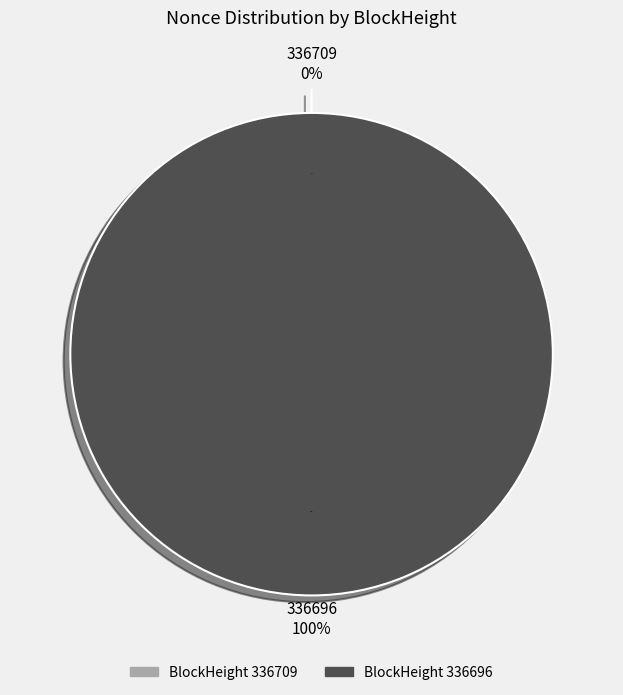

Combined, do 336696 and 336709 account for over 50%?

Yes